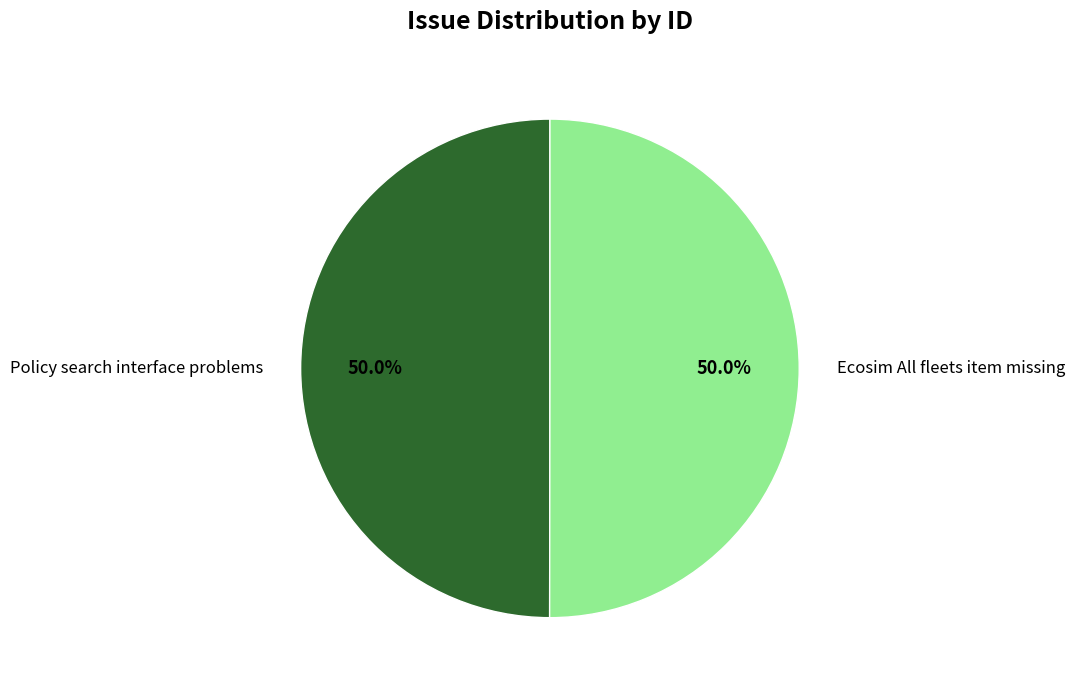

What is the ratio of the value at Policy search interface problems to the value at Ecosim All fleets item missing?

1.0